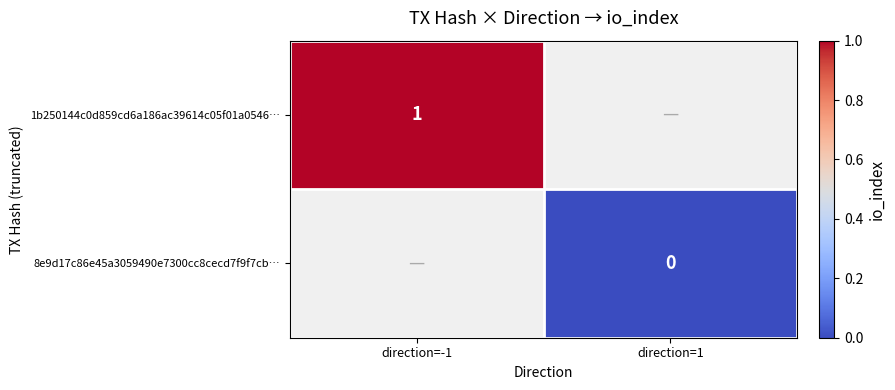

The value of 1b250144c0d859cd6a186ac39614c05f01a0546… at direction=-1 is 1. True or false?

True